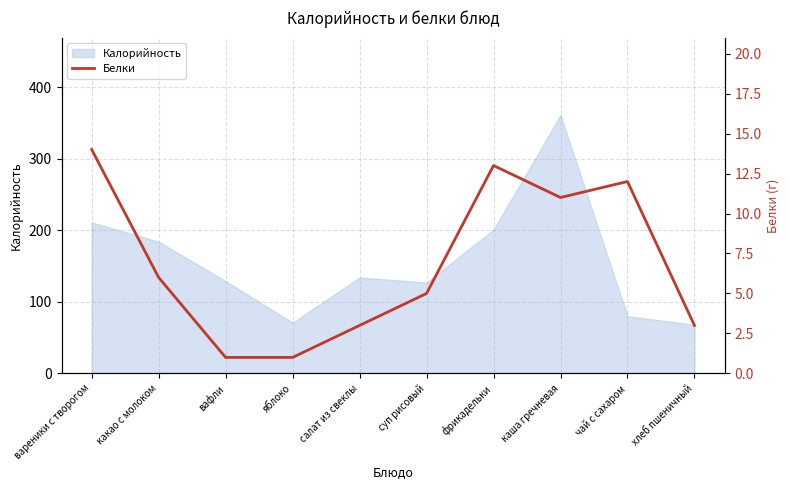

True or false: there are more than 1 points higher than both neighbors.

True